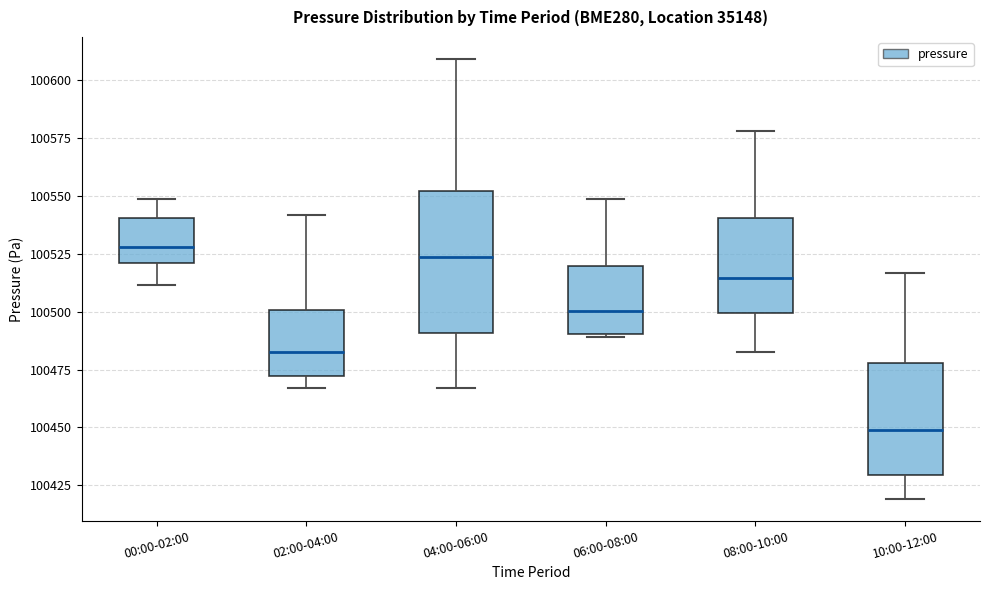

Which box's median line is the lowest?

10:00-12:00